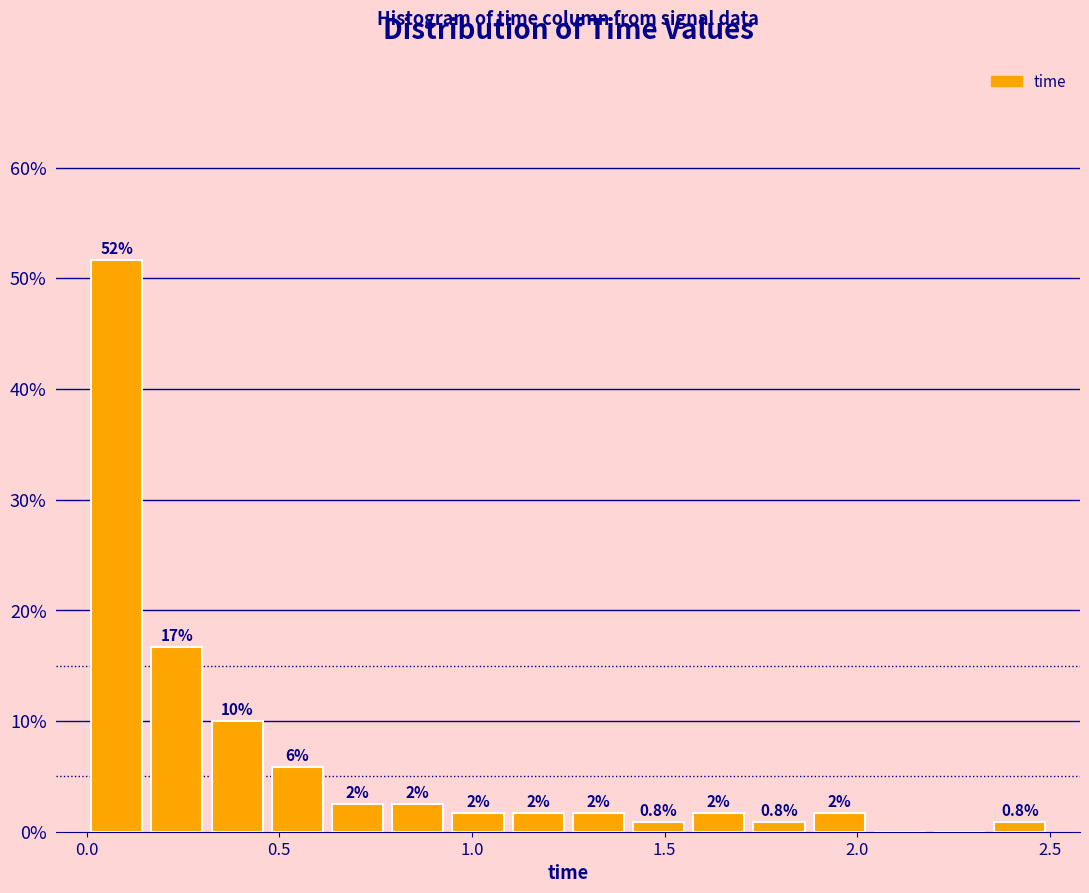

Read against the x-axis, roughly where is the centre of the tallest bar?

0.10